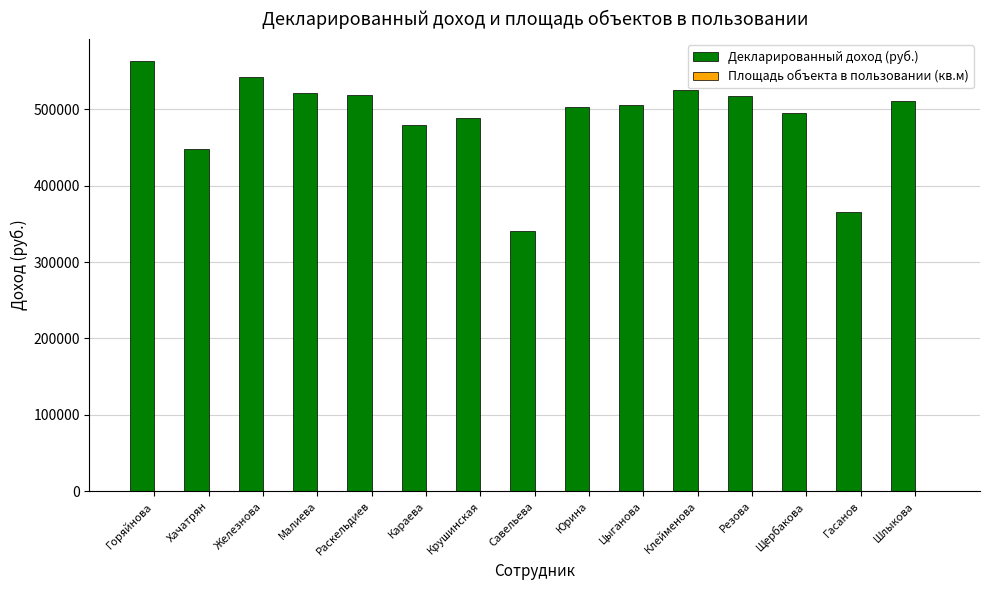

The value of Декларированный доход (руб.) at Малиева is 520742.0. True or false?

True